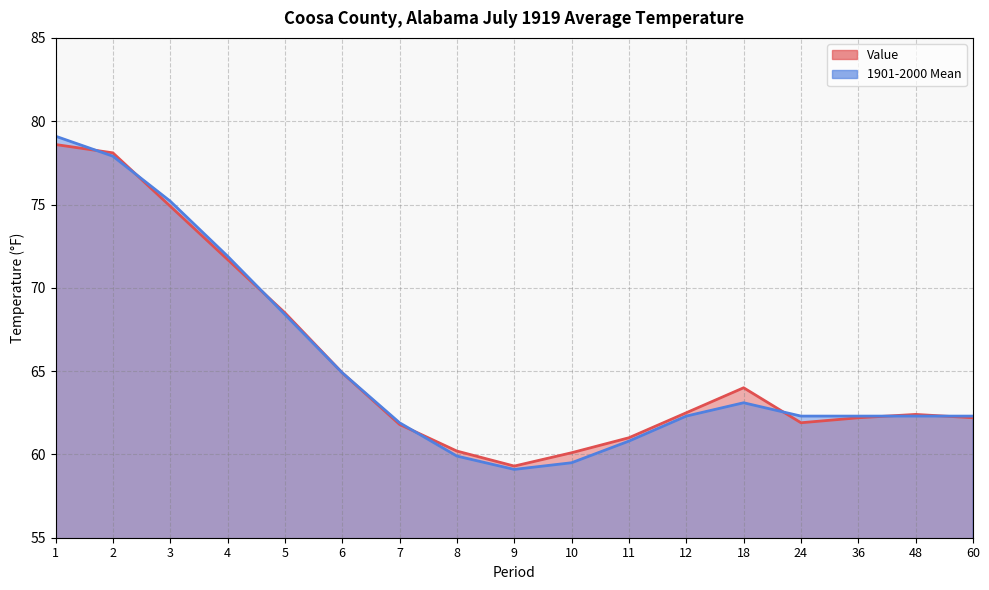

Rank the series by their average value, from highest to lowest.

Value, 1901-2000 Mean